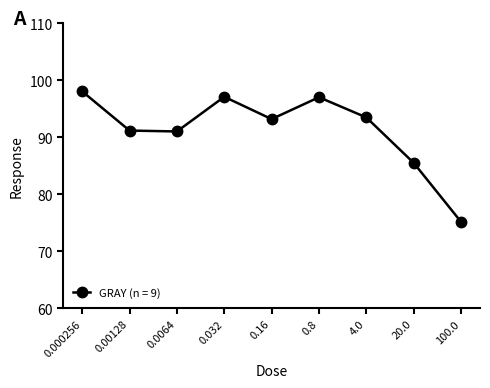

What is the value of the 7th point from the left?

93.5